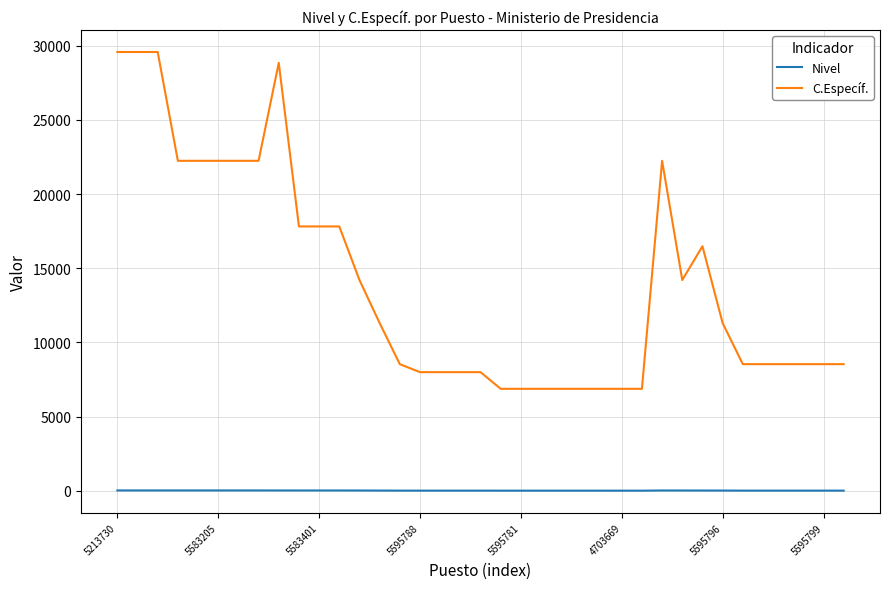

Which series has the largest total across all categories?

C.Específ.